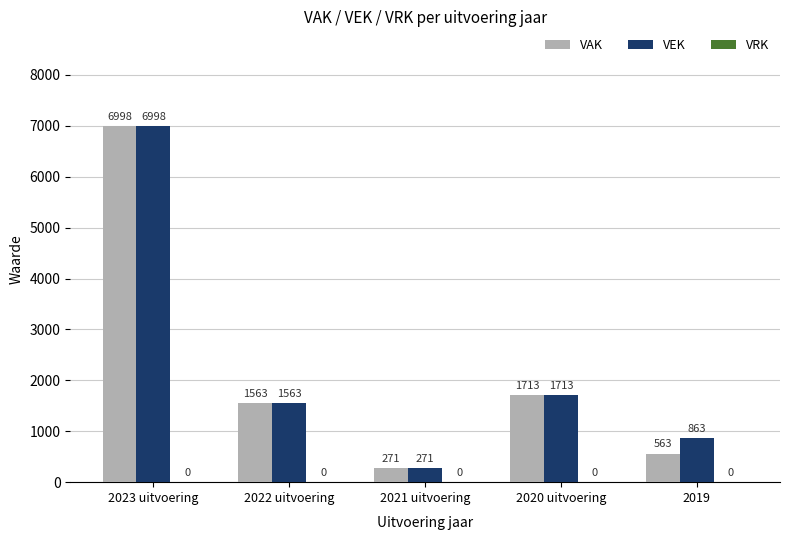

Does the chart contain stacked bars?

No